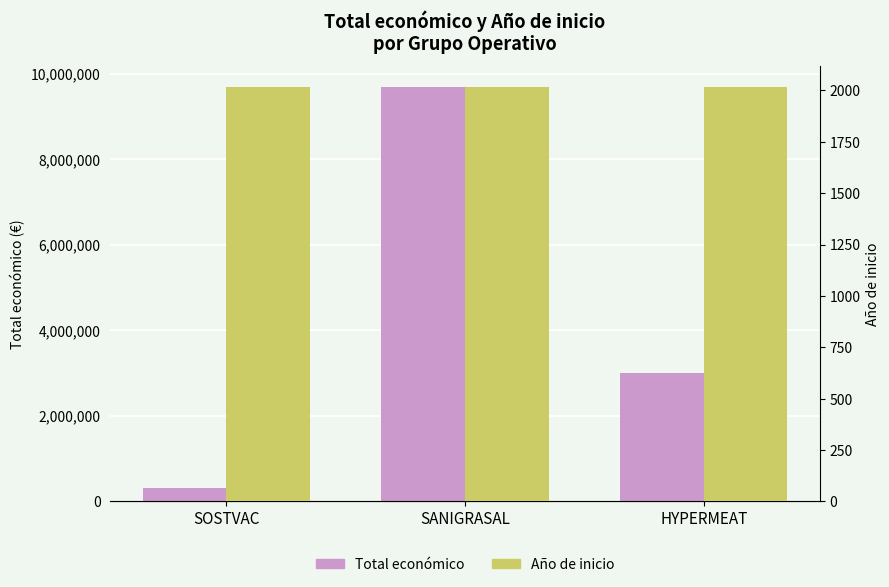

Which series changed the most between SOSTVAC and HYPERMEAT?

Total económico